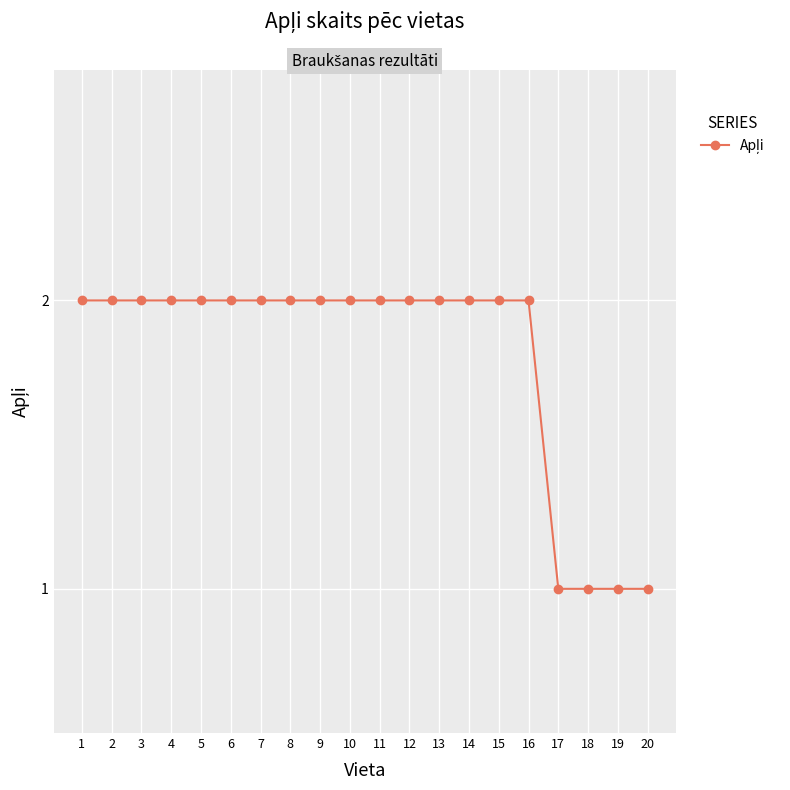

What is the ratio of the value at 7 to the value at 11?

1.0